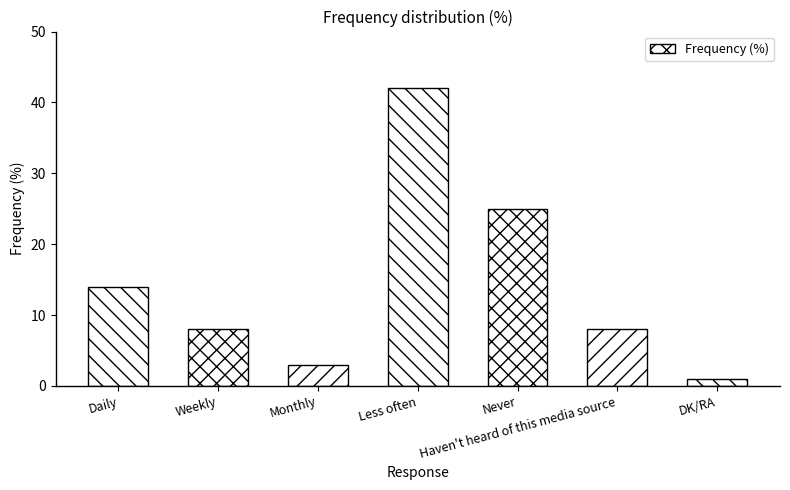

Is it true that the value at DK/RA is 1?

True